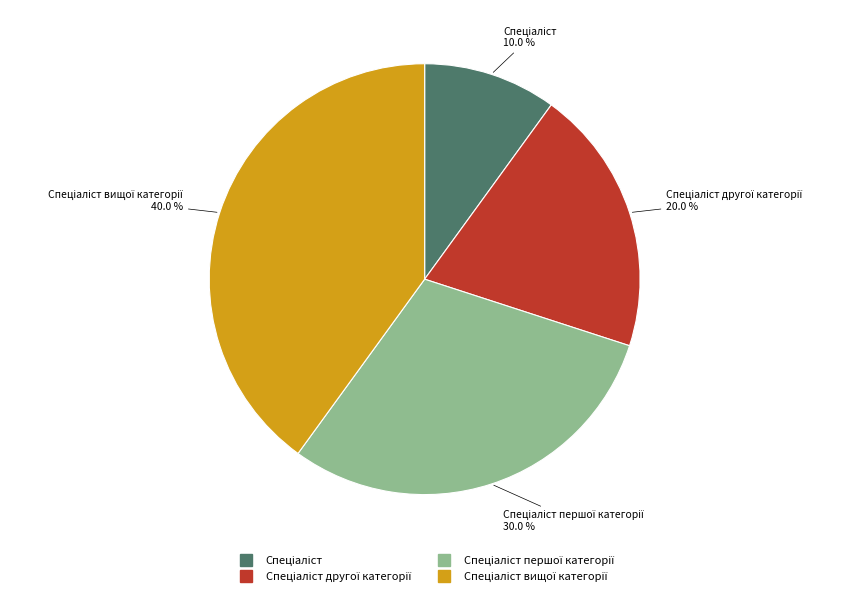

How many slices are in this pie chart?

4